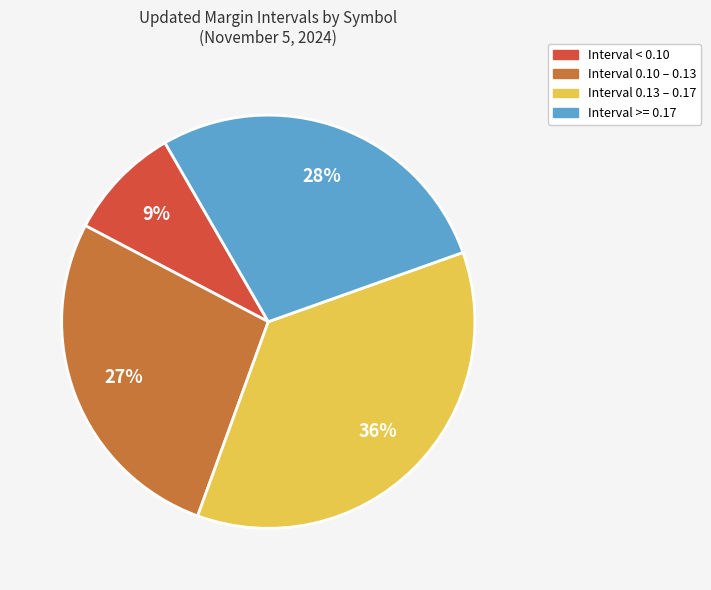

To the nearest percent, what is the average slice percentage?

25%